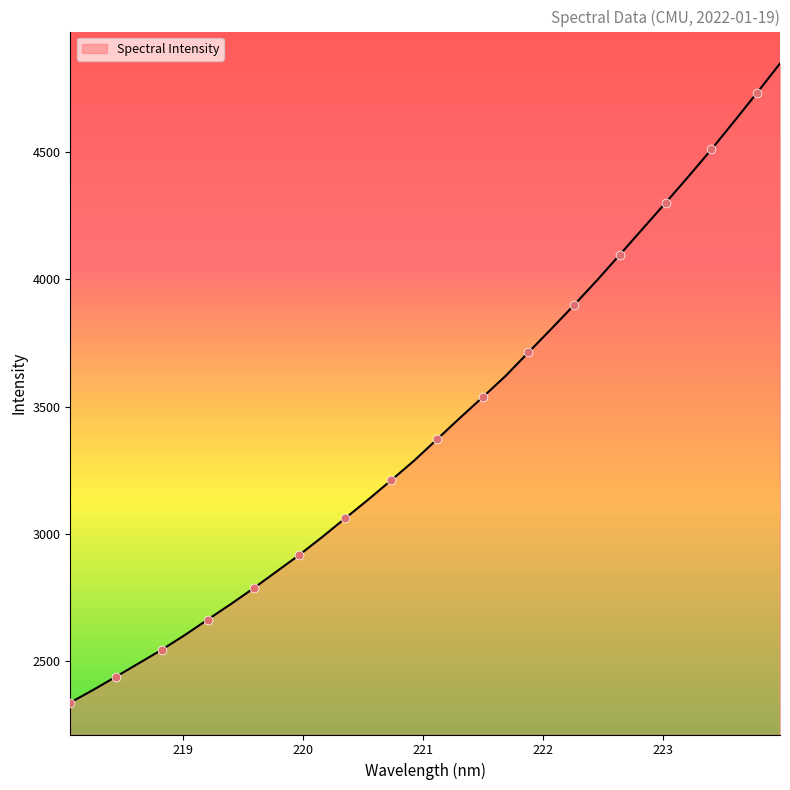

What is the smallest value displayed?

2335.2